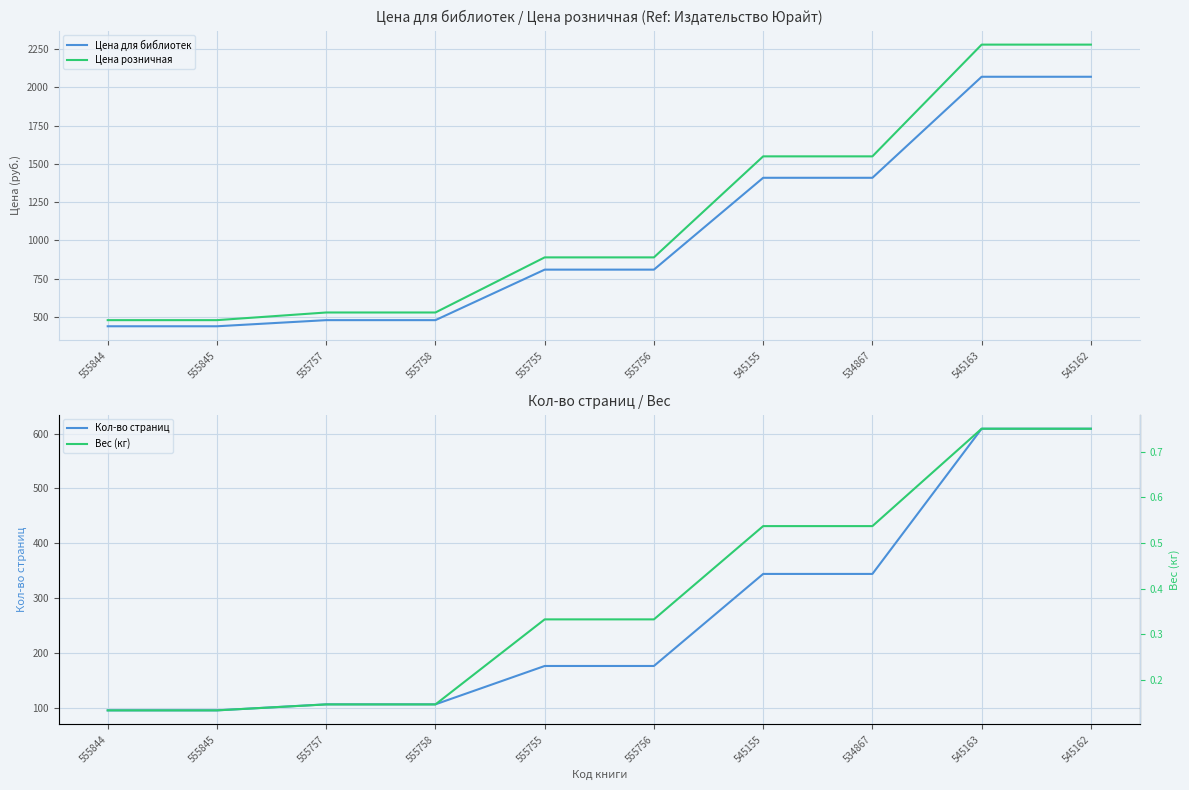

Is this an area chart (filled region under the line)?

No